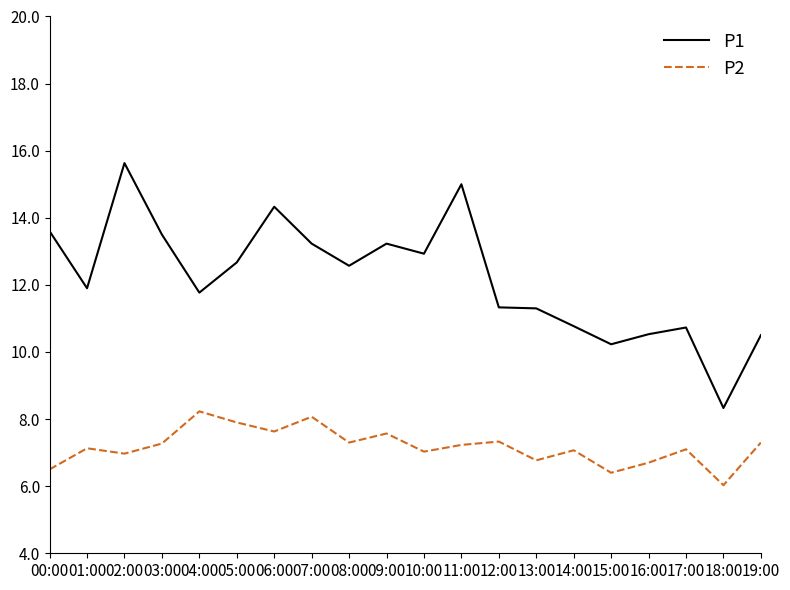

True or false: P1 has a value of 18.2 at 09:00.

False